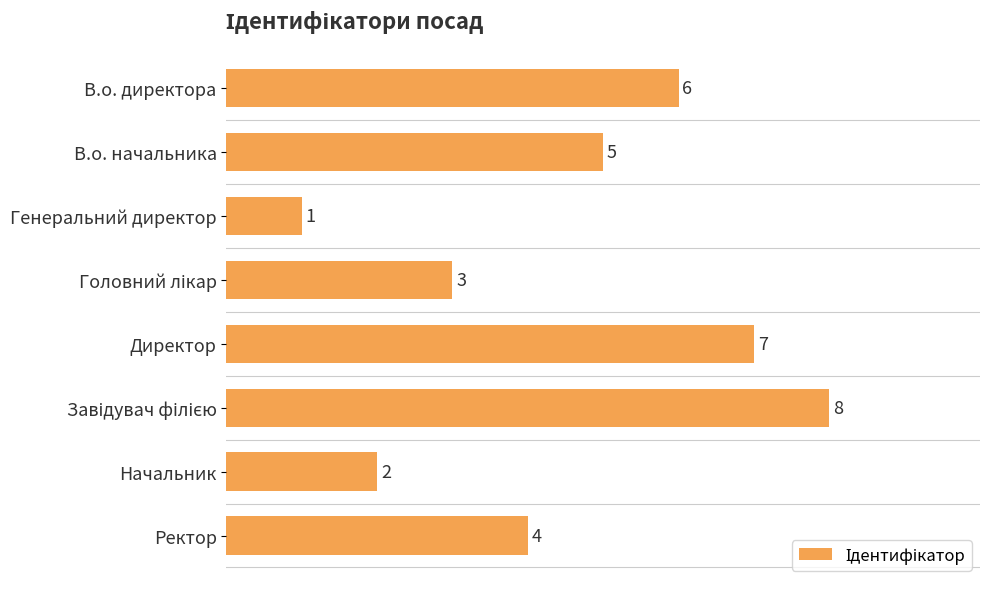

What position from the bottom is В.о. директора?

8